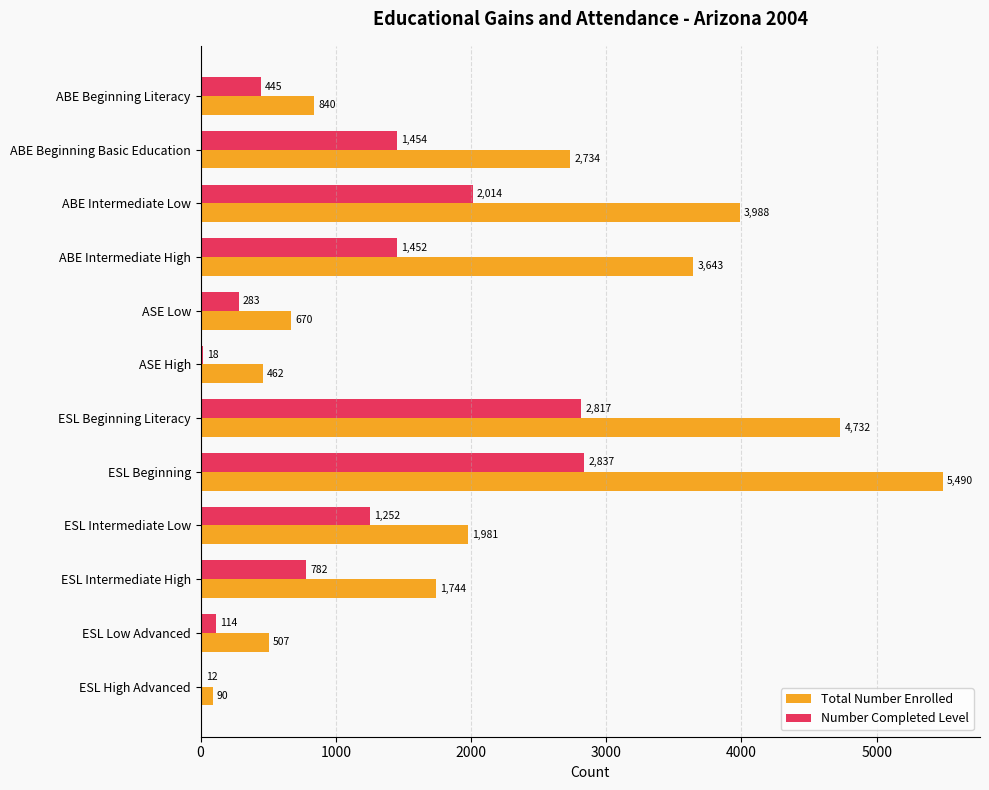

At which label does Total Number Enrolled reach its peak?

ESL Beginning